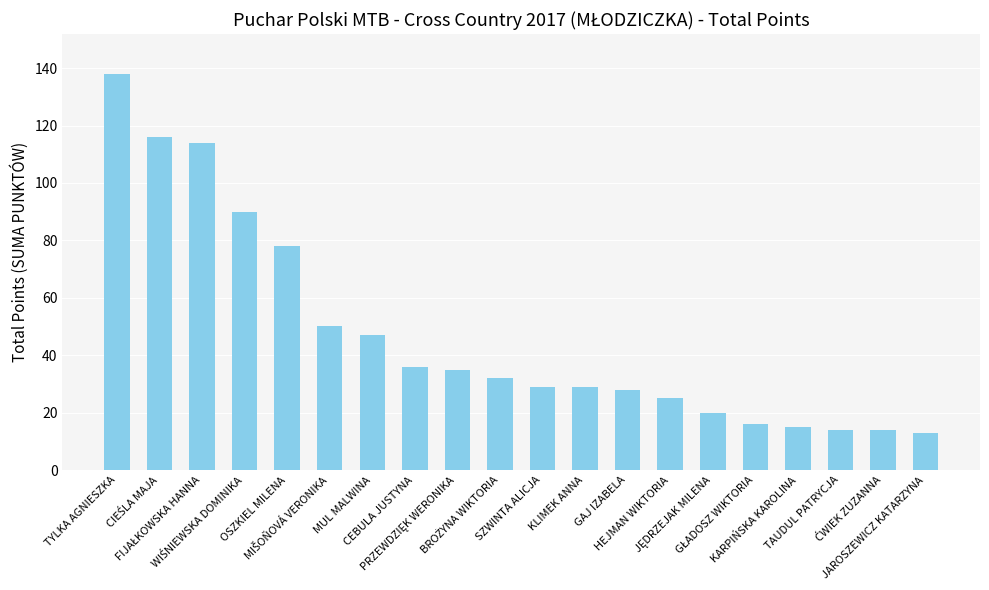

What is the maximum value shown in the chart?

138